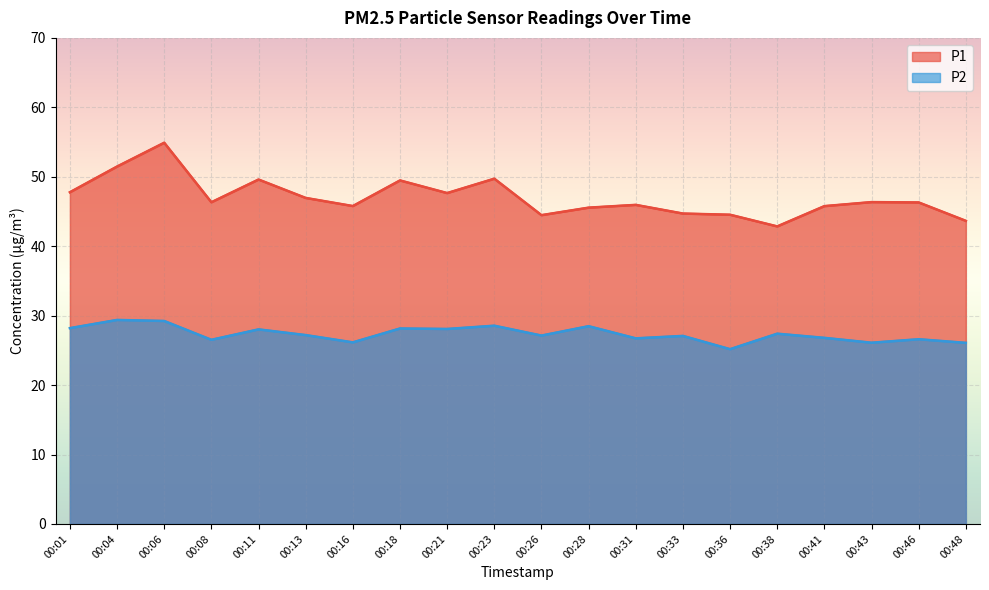

Which series has the largest total across all categories?

P1